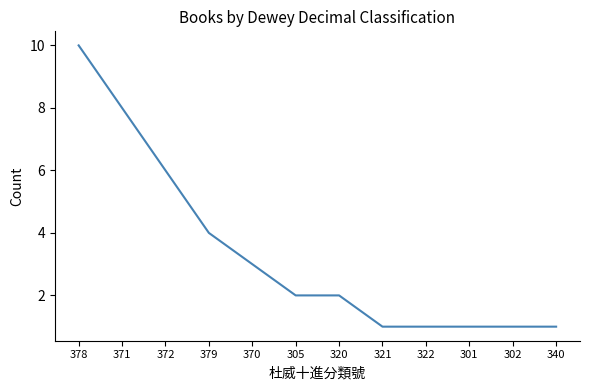

Which has a higher value, 378 or 321?

378